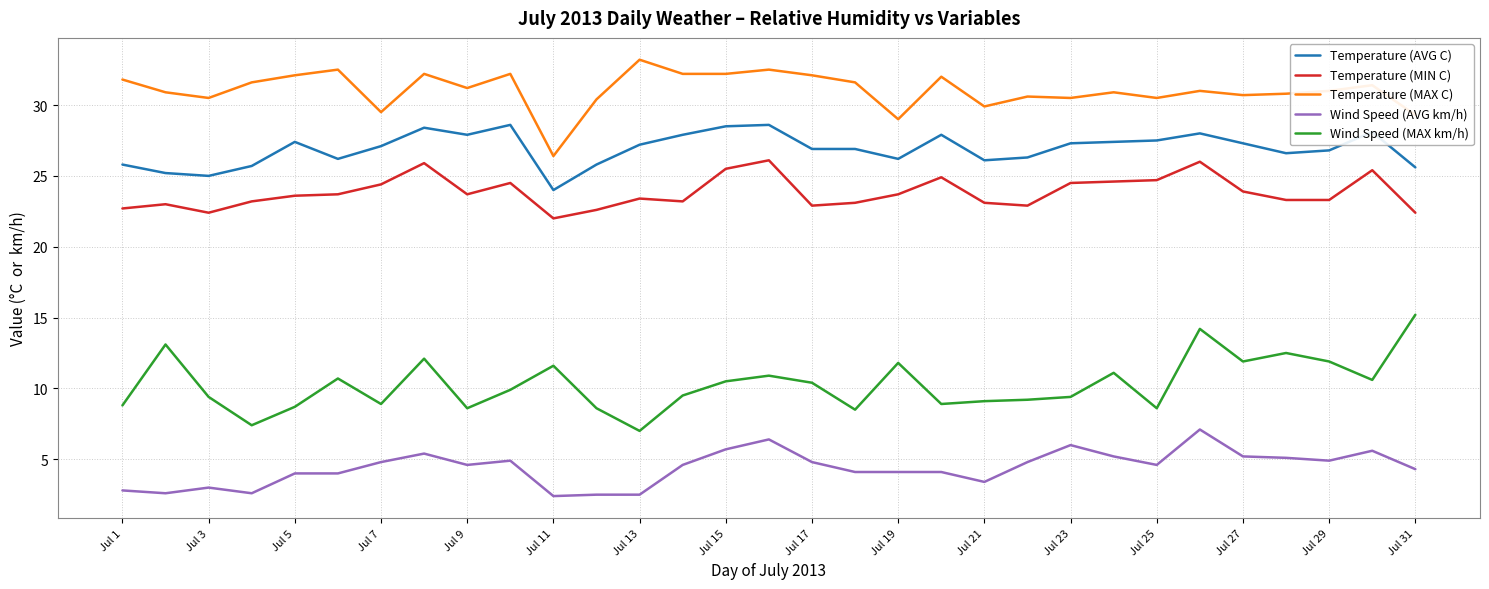

List the series in order of their peak value, highest first.

Temperature (MAX C), Temperature (AVG C), Temperature (MIN C), Wind Speed (MAX km/h), Wind Speed (AVG km/h)